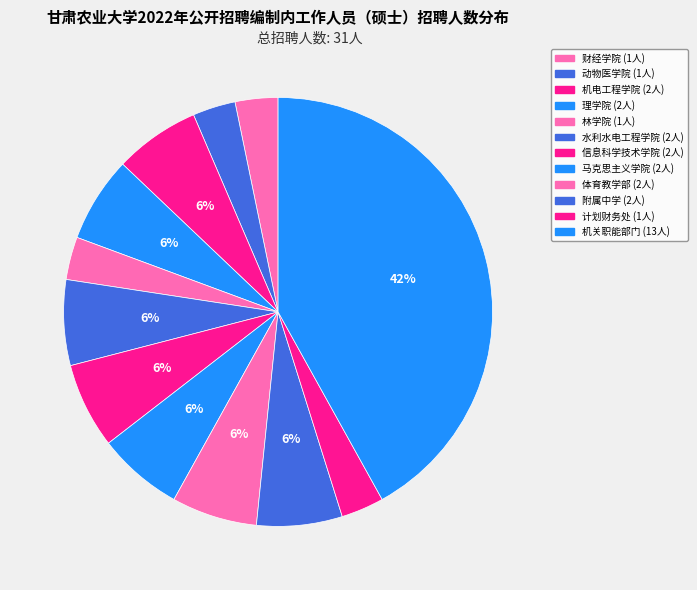

Rank the categories by value from highest to lowest.

机关职能部门(GNSS0112), 机电工程学院(GNSS0103), 理学院(GNSS0104), 水利水电工程学院(GNSS0106), 信息科学技术学院(GNSS0107), 马克思主义学院(GNSS0108), 体育教学部(GNSS0109), 附属中学(GNSS0110), 财经学院(GNSS0101), 动物医学院(GNSS0102), 林学院(GNSS0105), 计划财务处(GNSS0111)